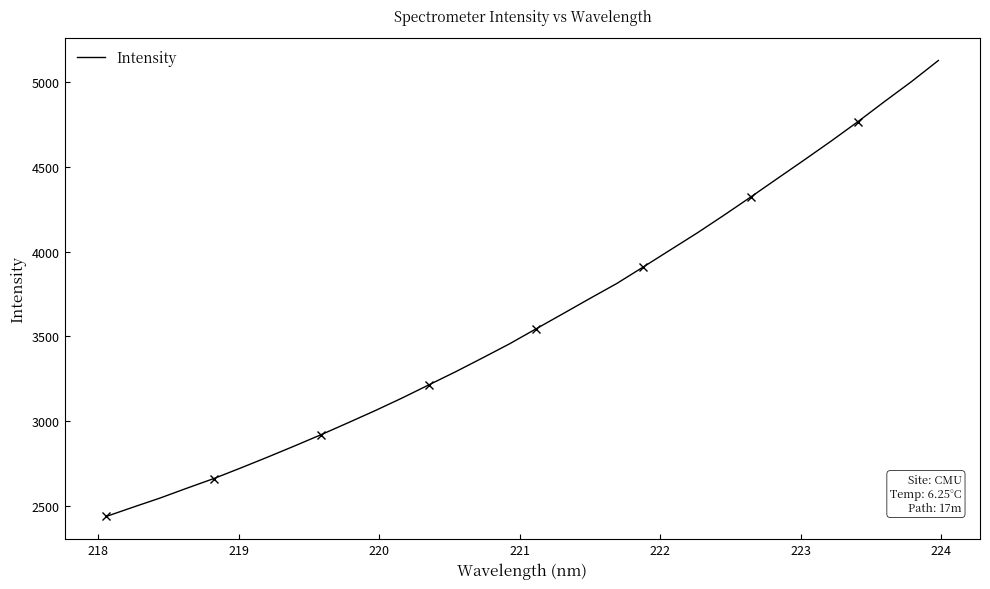

What is the minimum value for Intensity?

2435.8